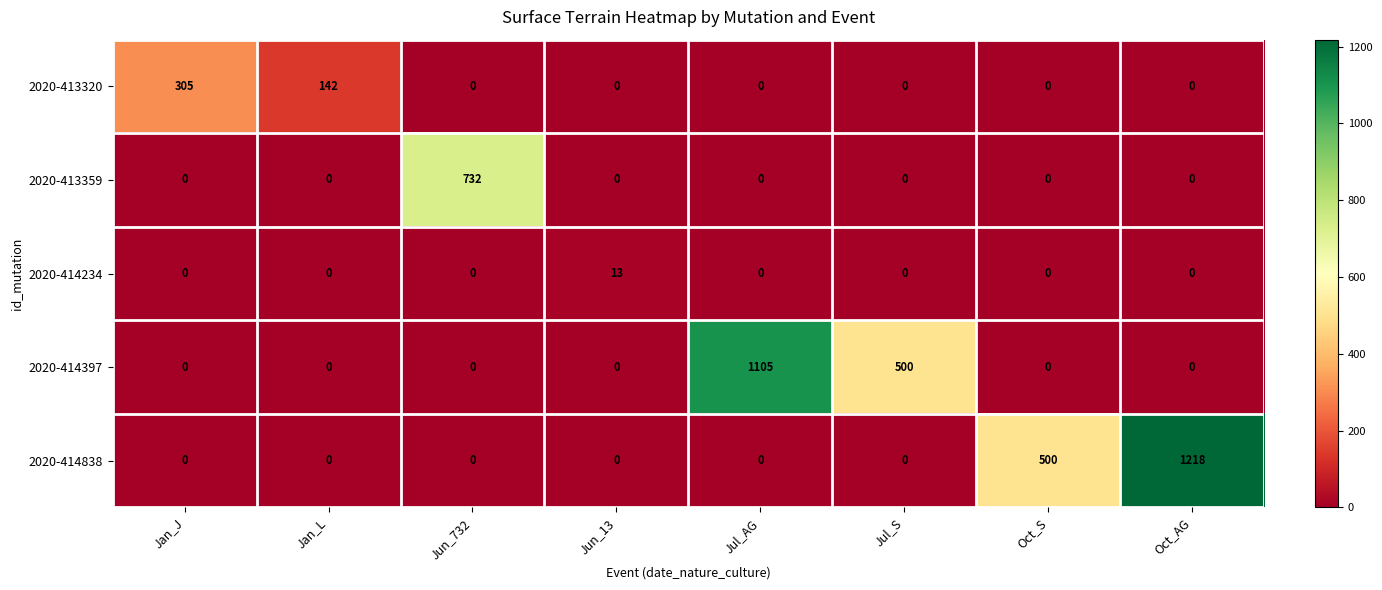

Count the number of data series in this chart.

5